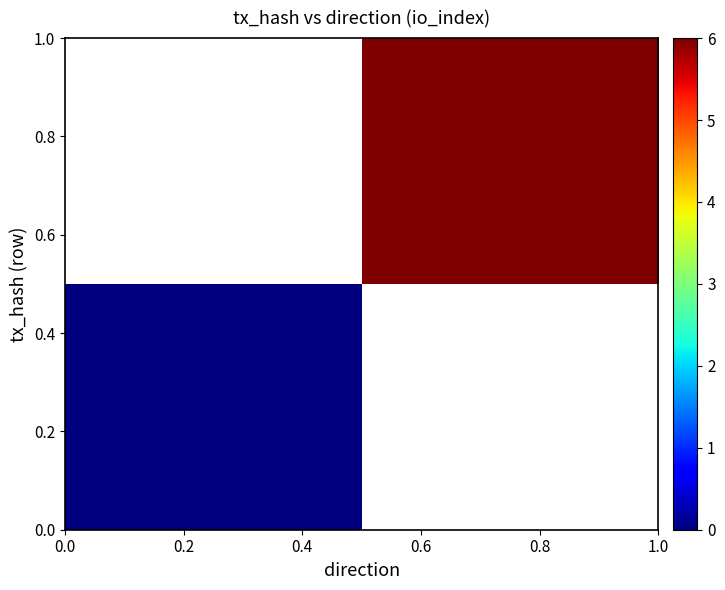

Rank the series by their maximum value, from highest to lowest.

row_0, row_1